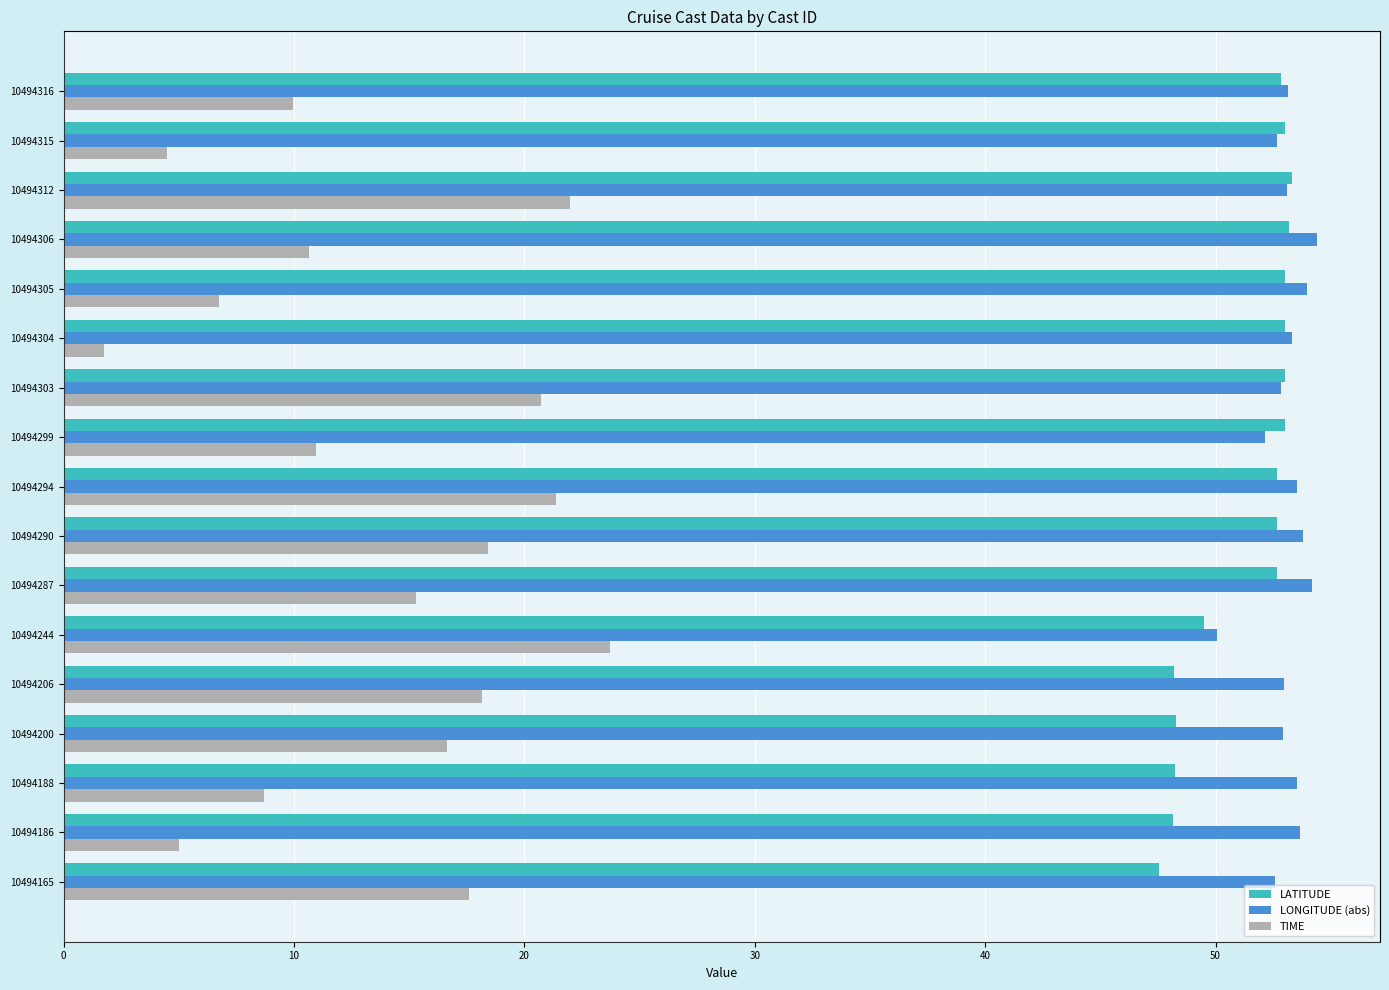

What is the difference between the highest and lowest values at 10494294?

32.1